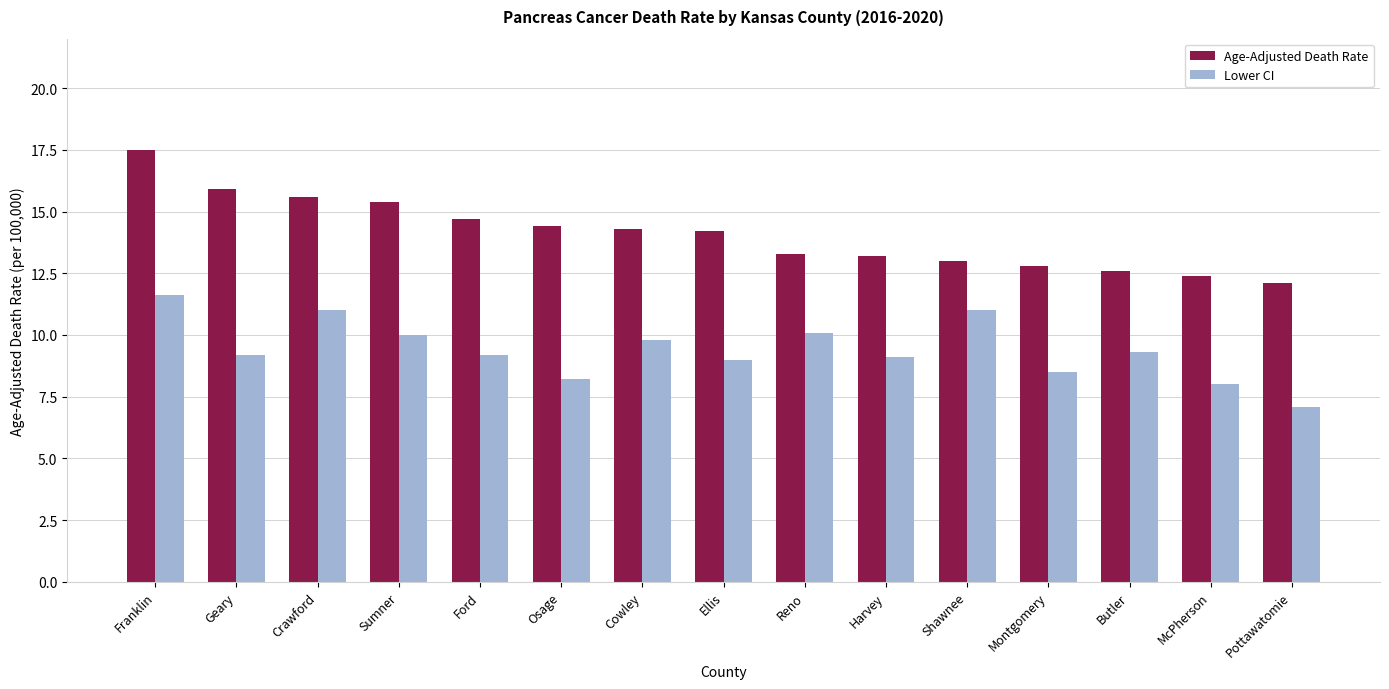

At which category is the sum across all series the highest?

Franklin